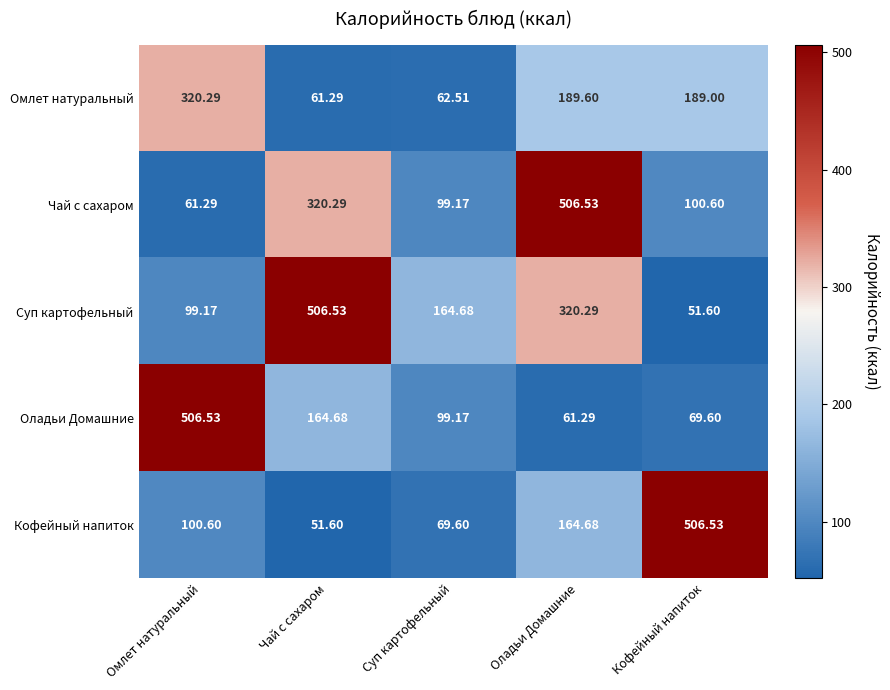

Which category has the lowest value in the Суп картофельный series?

Кофейный напиток